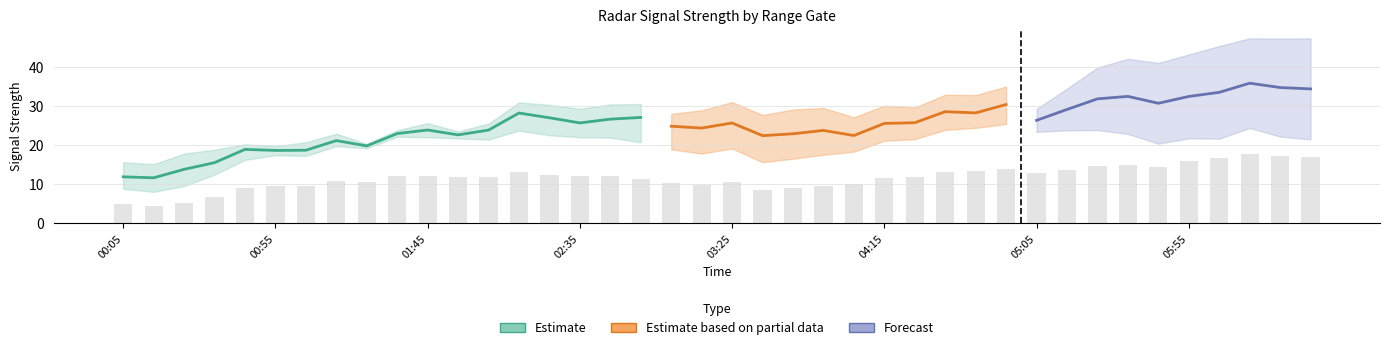

How many data points does each series have?

40